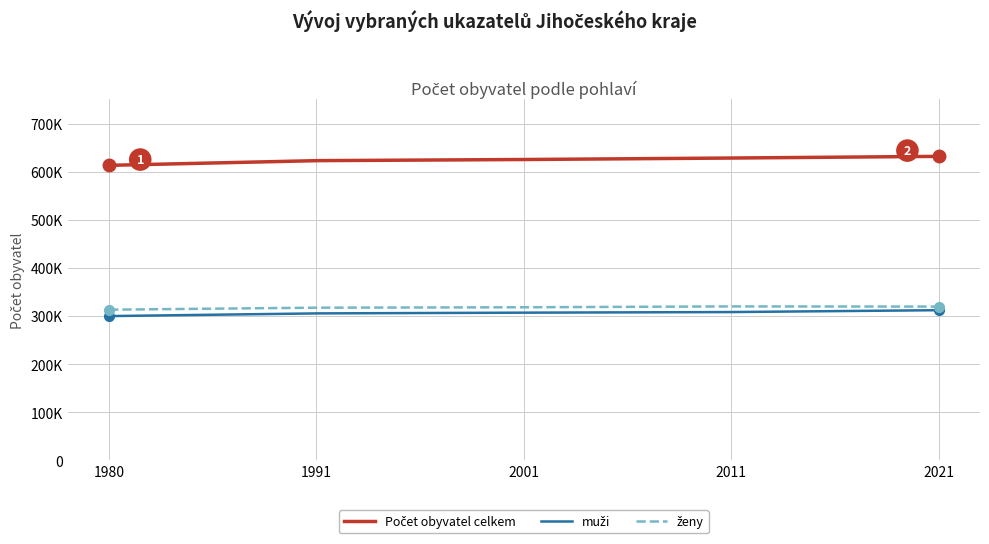

At how many categories does at least one series exceed 412533?

5